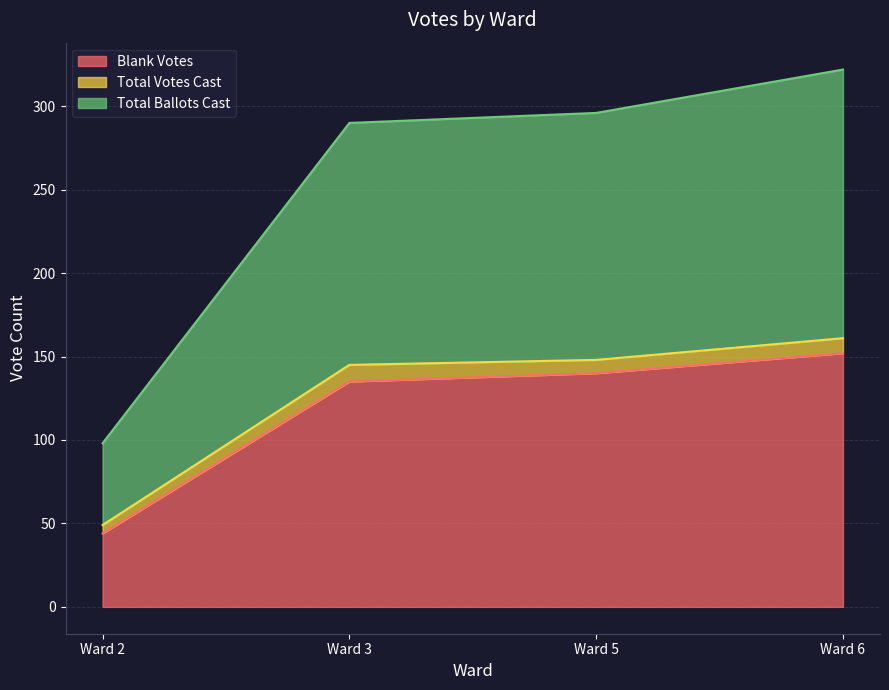

Where does the Total Ballots Cast series first go above 148?

Ward 6